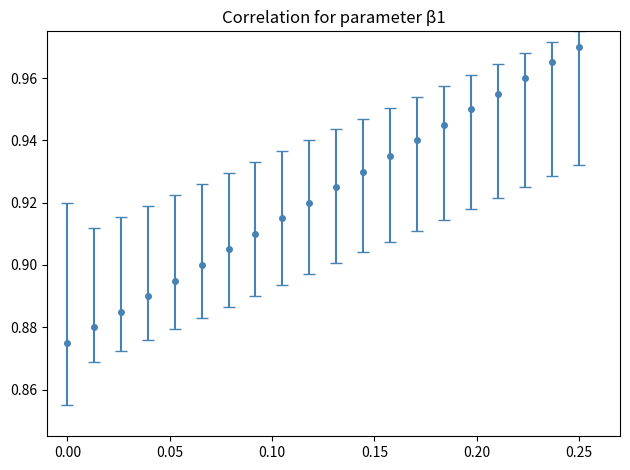

True or false: the data has more than 0 interior local peaks.

False